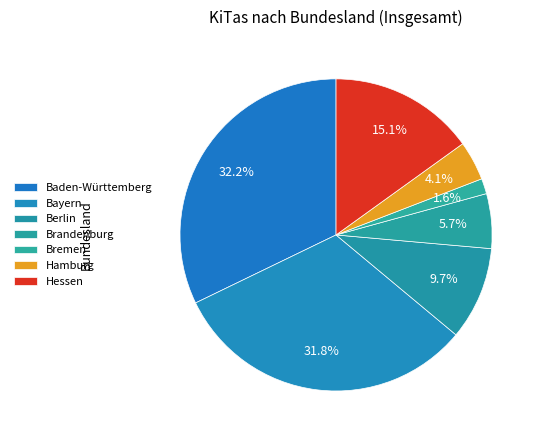

Which category has the smallest portion of the pie?

Bremen